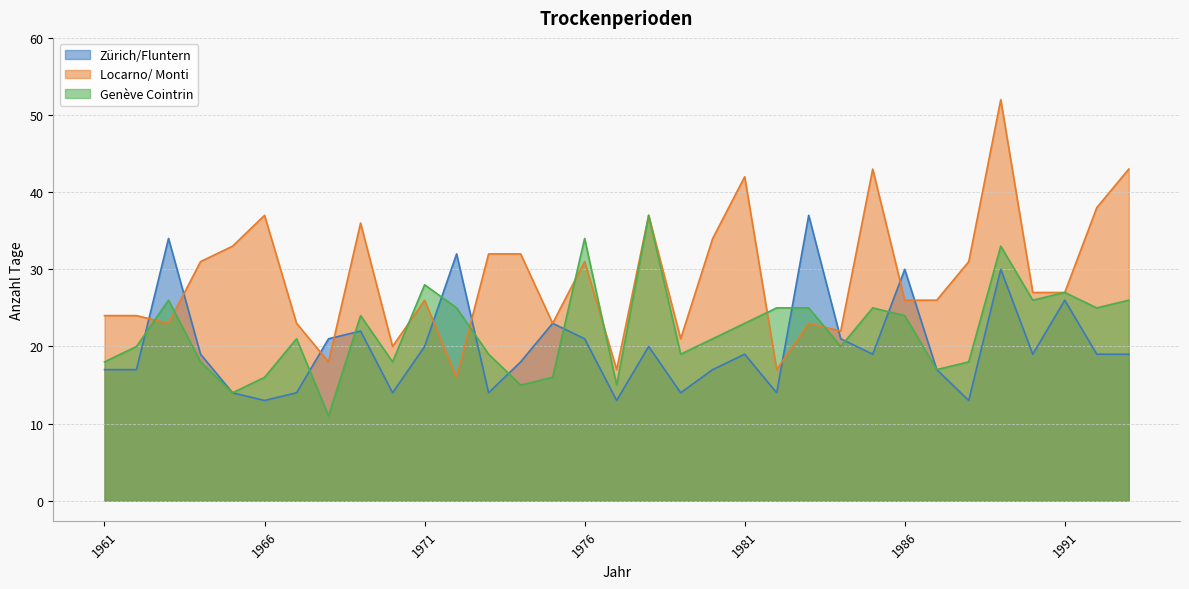

Which series changed the most between 1979 and 1987?

Locarno/ Monti